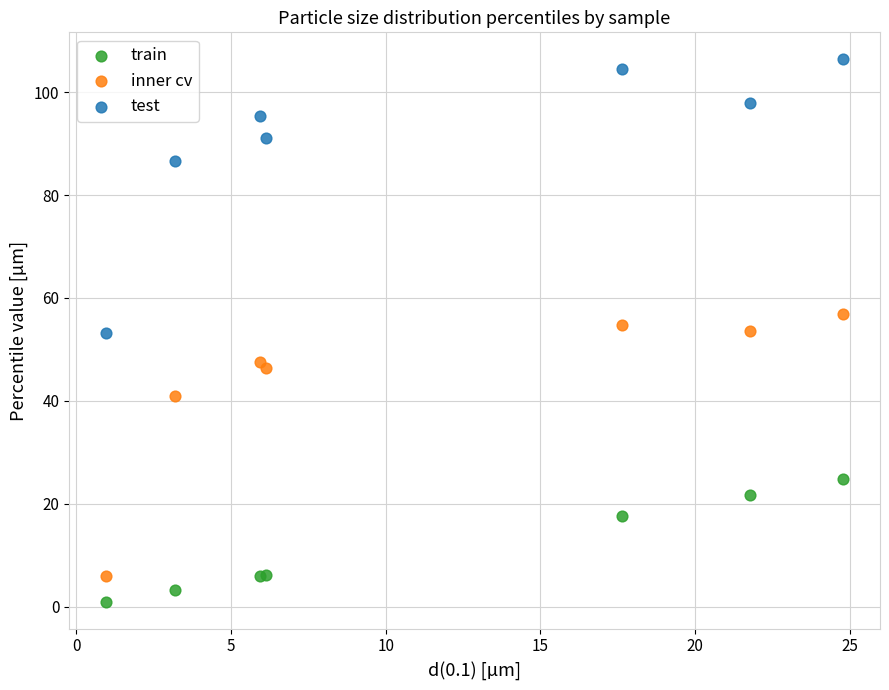

Which series has the widest spread of Y values?

test